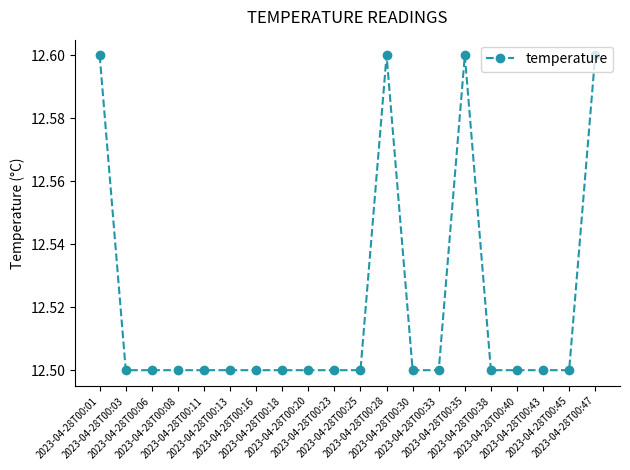

What is the maximum value shown in the chart?

12.6